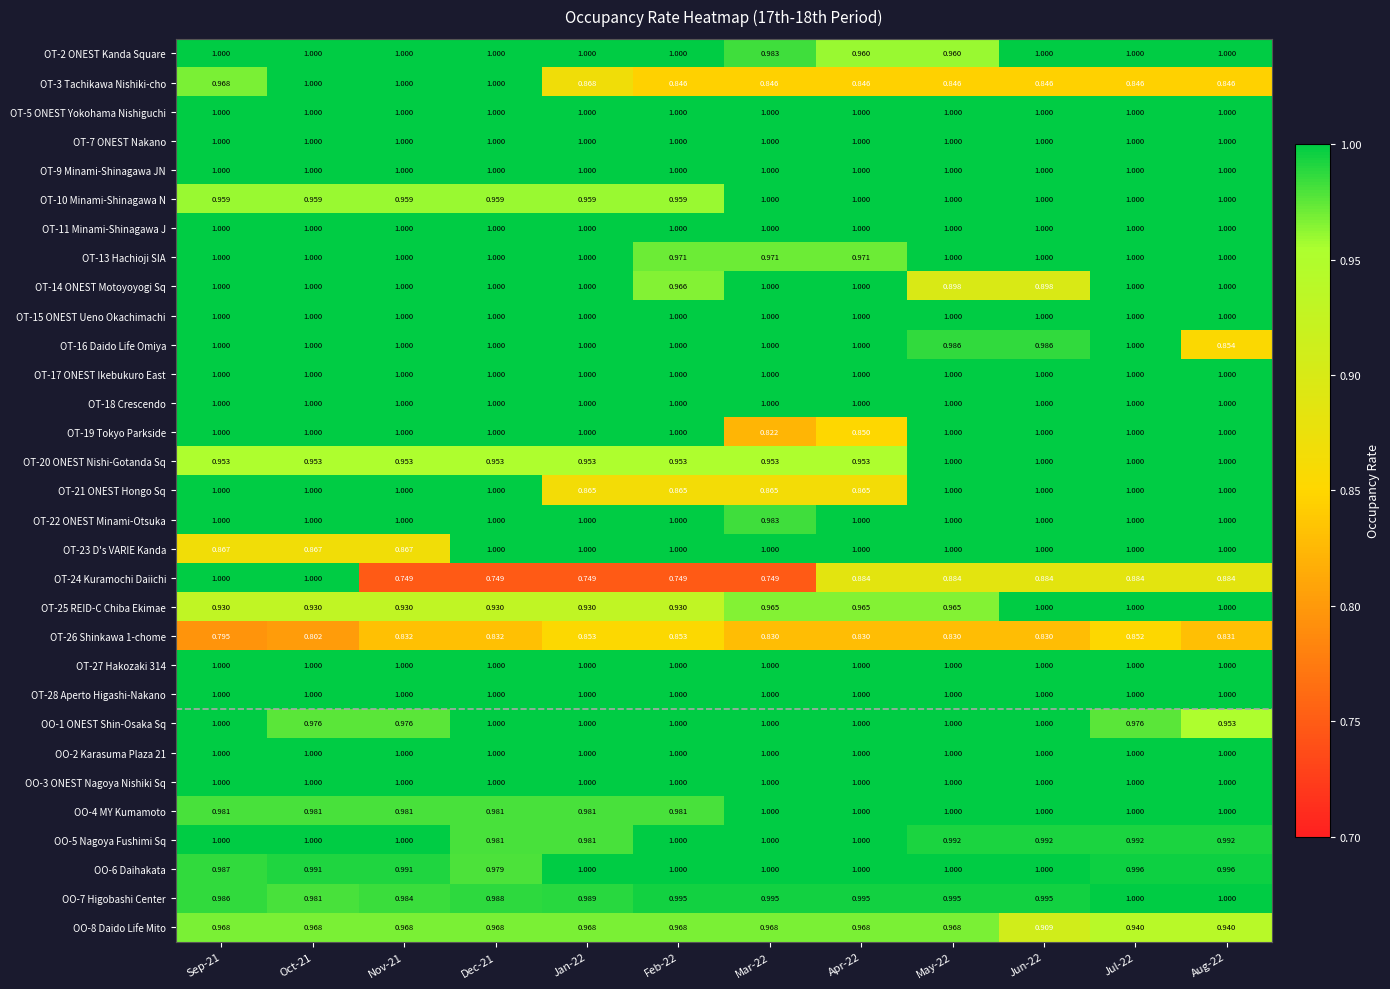

How many data points does each series have?

12